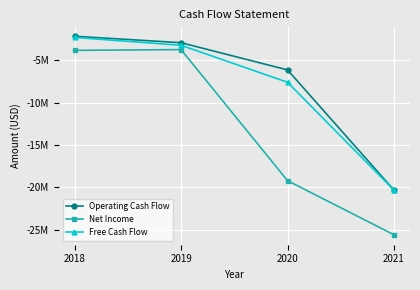

What is the value of the Operating Cash Flow point at the 4th from the left?

-20321500